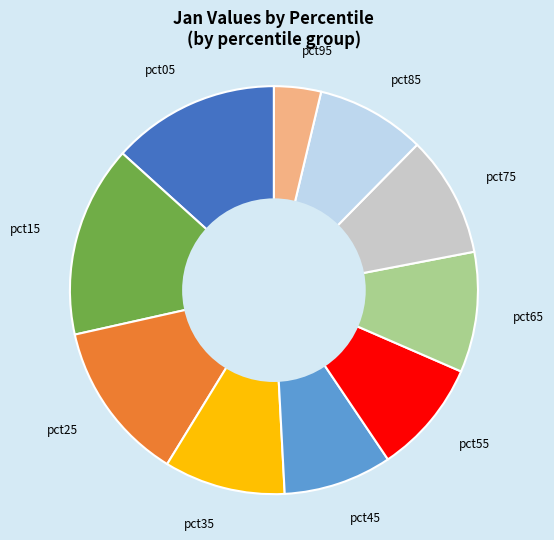

True or false: pct65 accounts for 10% of the total.

True